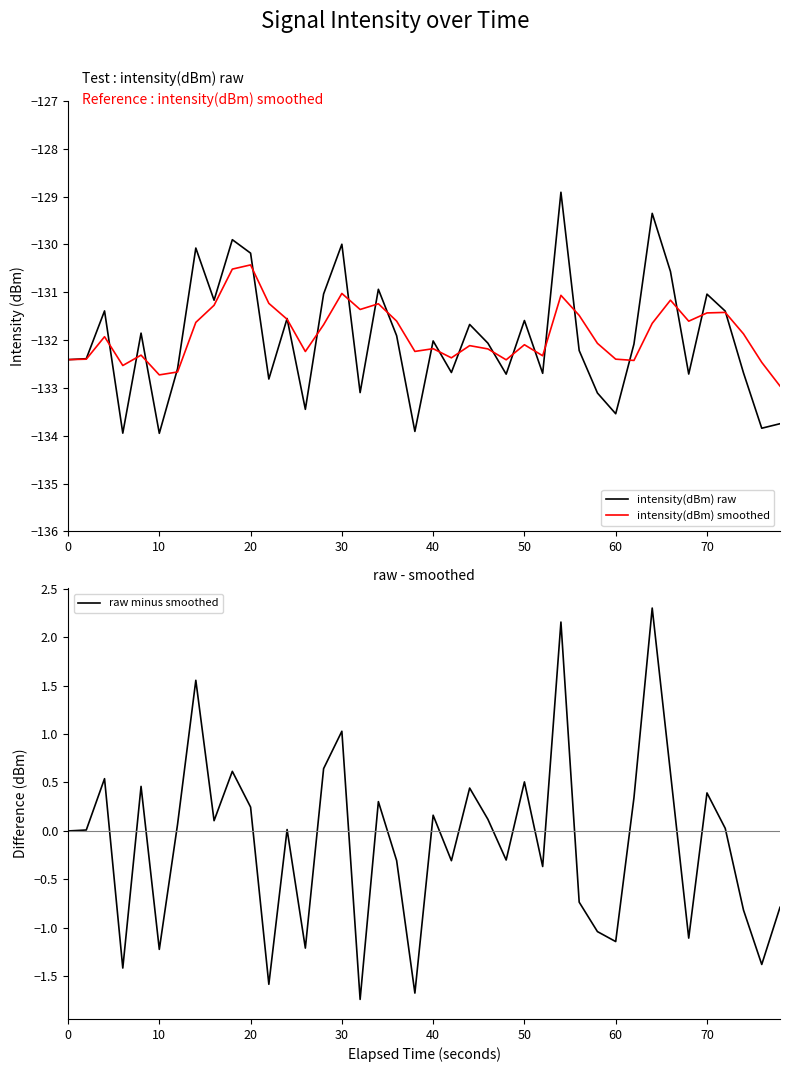

What is the lowest value of the intensity(dBm) smoothed series?

-133.0